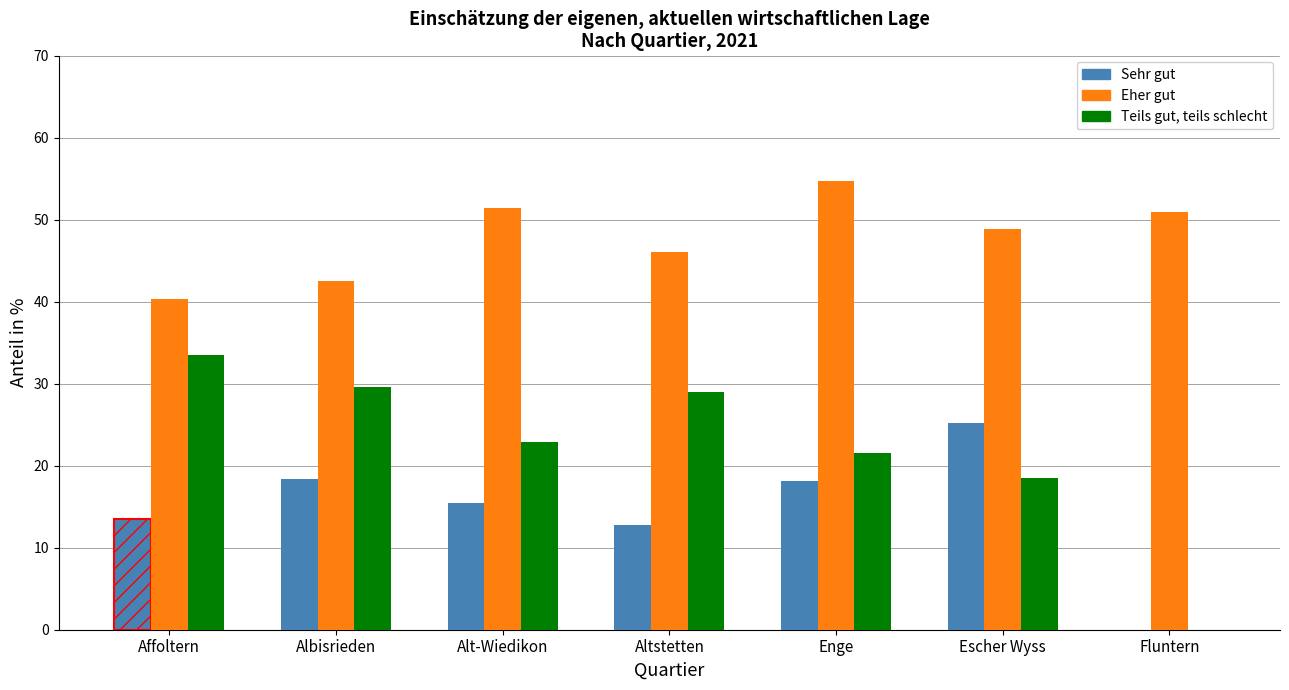

How many groups of bars are there?

7